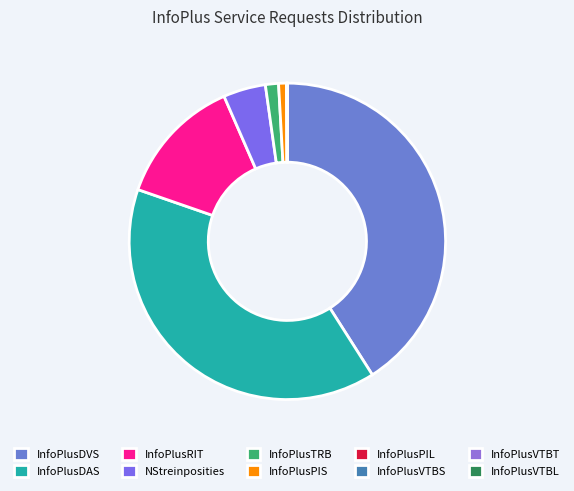

What percentage is the InfoPlusDAS slice, to the nearest percent?

39%